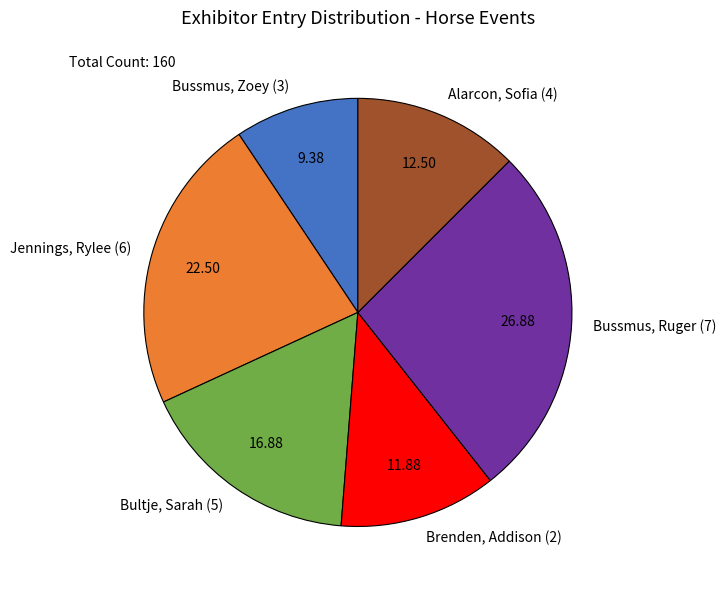

Is Jennings, Rylee (6) the majority of the pie?

No